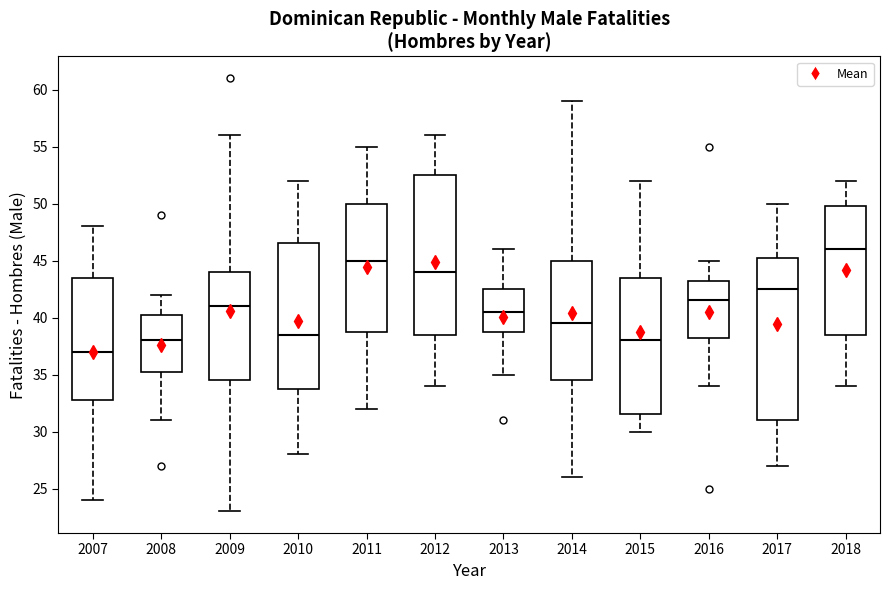

Reading left to right, read every box against the y-axis: the position of its median line, the range the box covers, and the ends of its whiskers. The values are not printed on the chart, so give them approximately, as read against the axis.

2007: median 37.0, box 33.0 to 43.5, whiskers 24.0 to 48.0
2008: median 38.0, box 35.5 to 40.5, whiskers 31.0 to 42.0
2009: median 41.0, box 34.5 to 44.0, whiskers 23.0 to 56.0
2010: median 38.5, box 34.0 to 46.5, whiskers 28.0 to 52.0
2011: median 45.0, box 39.0 to 50.0, whiskers 32.0 to 55.0
2012: median 44.0, box 38.5 to 52.5, whiskers 34.0 to 56.0
2013: median 40.5, box 39.0 to 42.5, whiskers 35.0 to 46.0
2014: median 39.5, box 34.5 to 45.0, whiskers 26.0 to 59.0
2015: median 38.0, box 31.5 to 43.5, whiskers 30.0 to 52.0
2016: median 41.5, box 38.5 to 43.5, whiskers 34.0 to 45.0
2017: median 42.5, box 31.0 to 45.5, whiskers 27.0 to 50.0
2018: median 46.0, box 38.5 to 50.0, whiskers 34.0 to 52.0